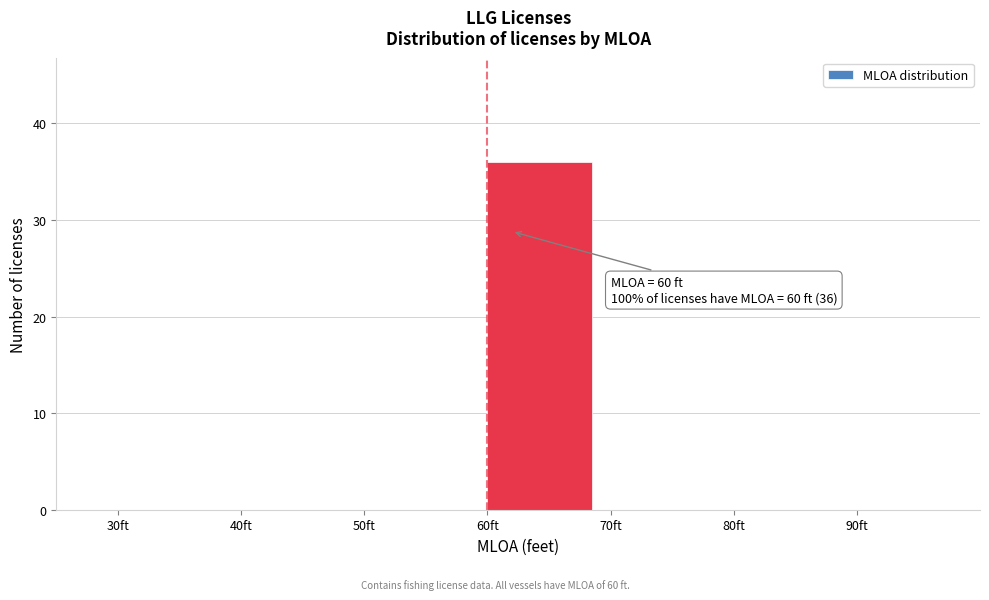

Over which range of the x-axis is the bar tallest?

60 to 70